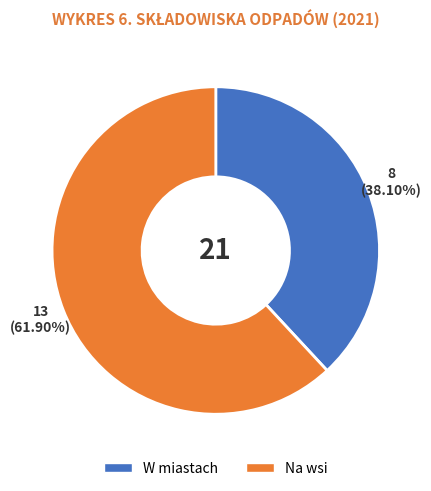

Does W miastach represent more than half of the total?

No